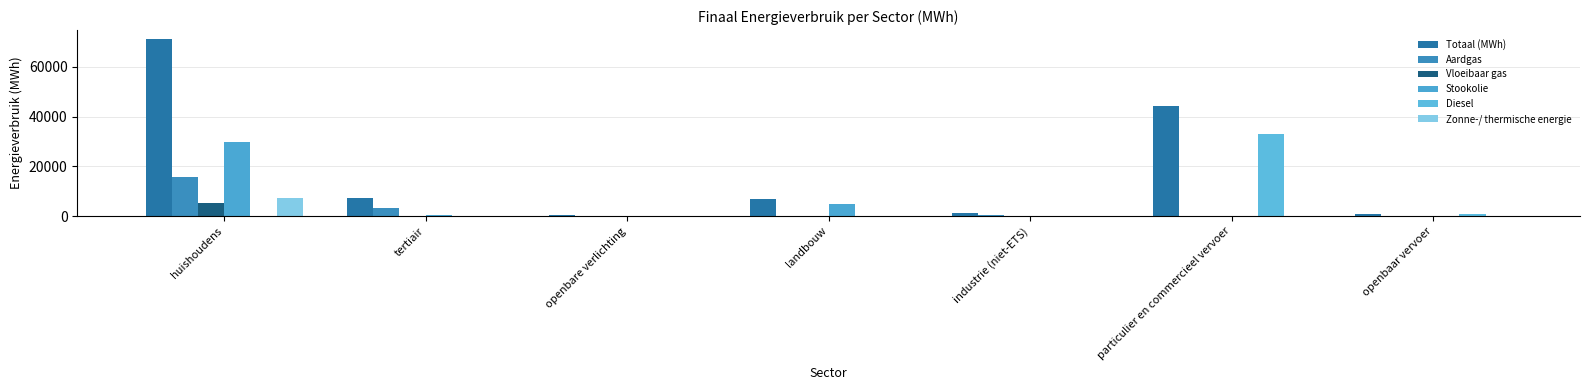

At which label is Stookolie closest to 14990?

landbouw